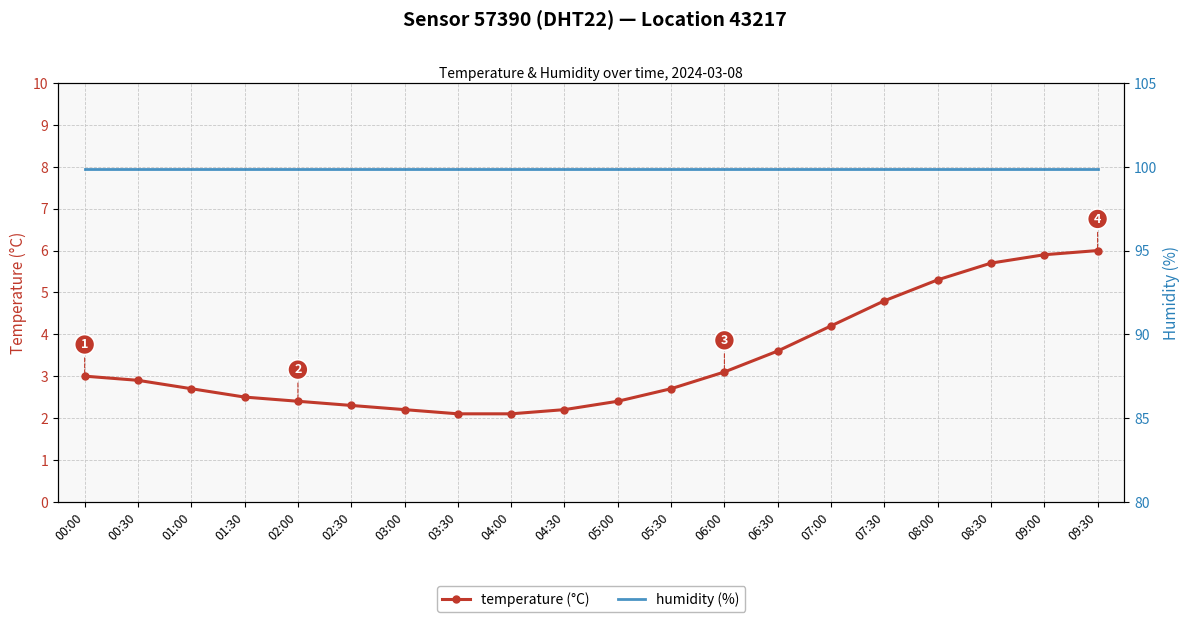

How many lines are shown in the chart?

2